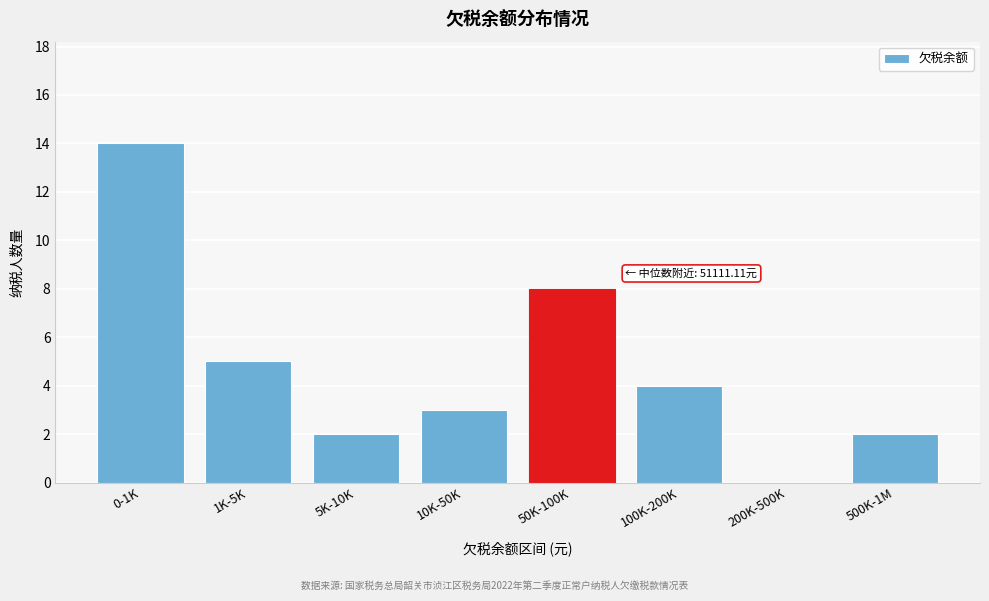

Reading left to right, what are all the values shown in this chart?

0-1K=14	1K-5K=5	5K-10K=2	10K-50K=3	50K-100K=8	100K-200K=4	200K-500K=0	500K-1M=2